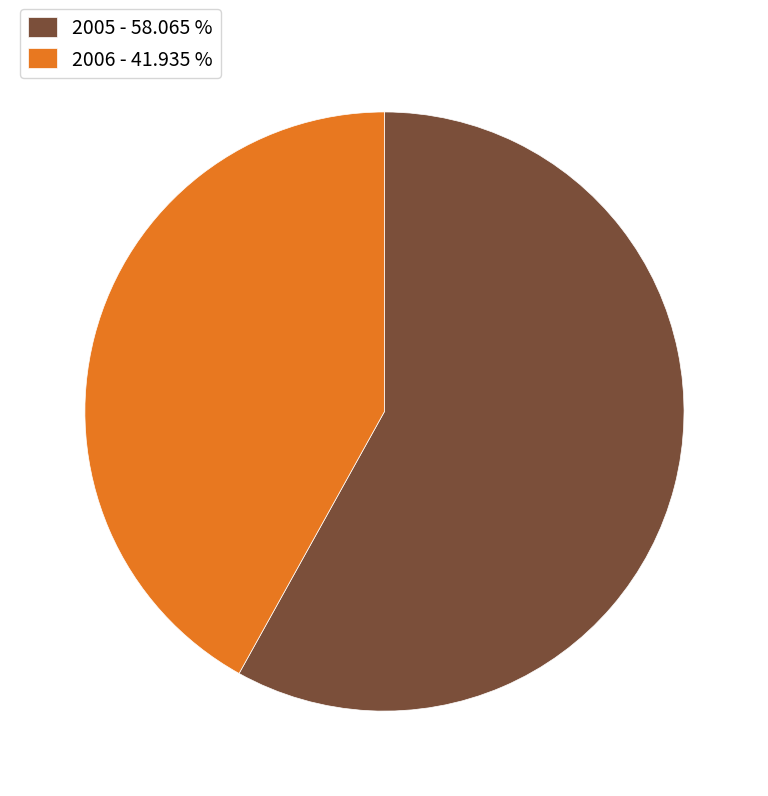

Which category has the biggest portion of the pie?

2005